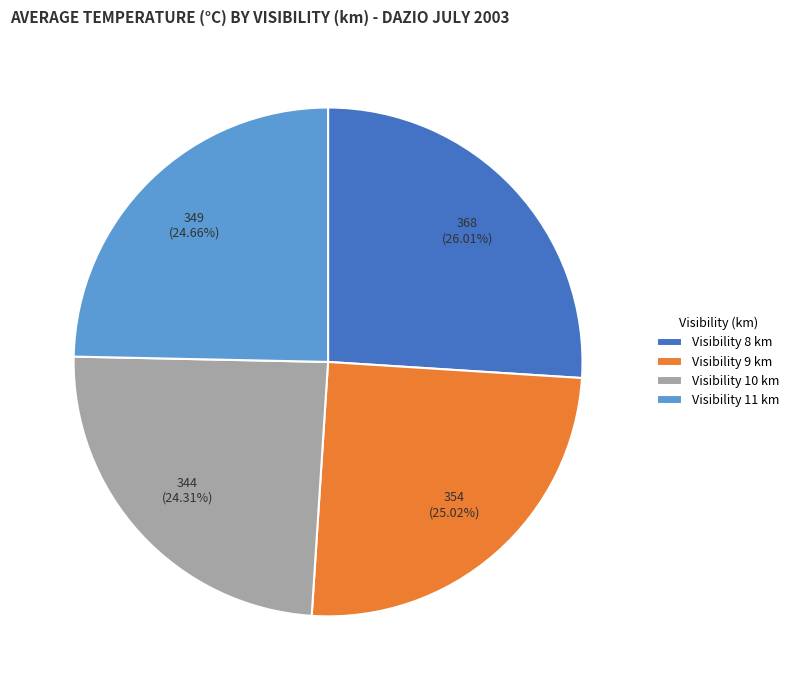

How many slices are in this pie chart?

4